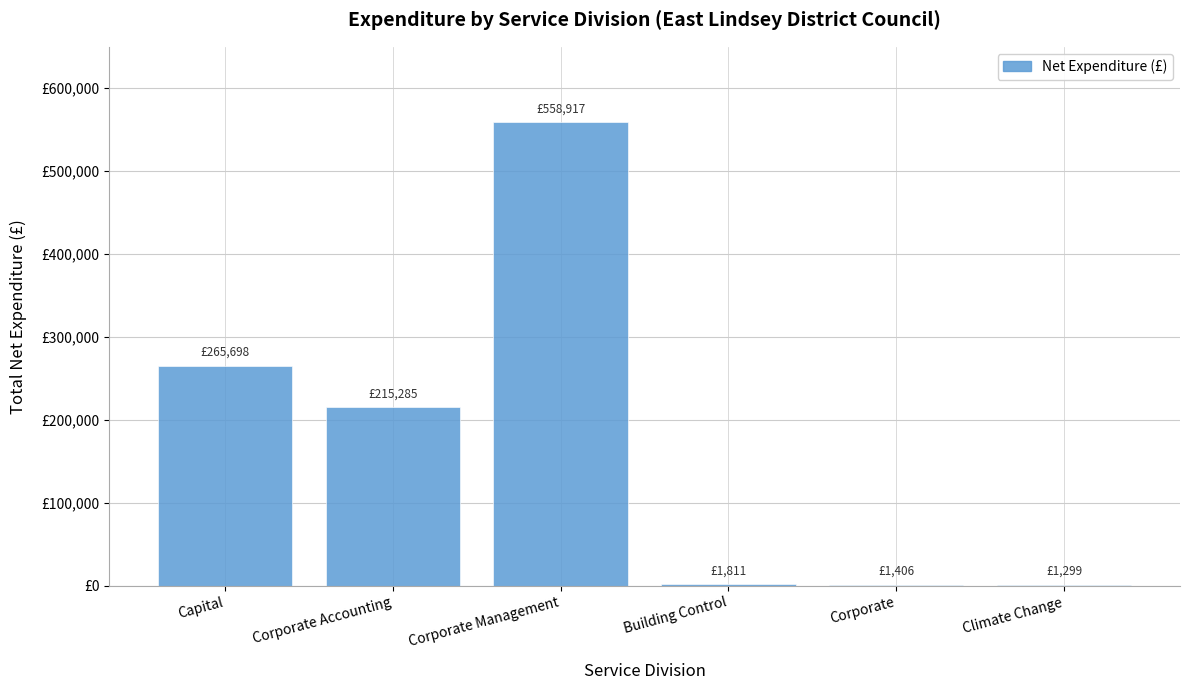

Are the bars horizontal?

No